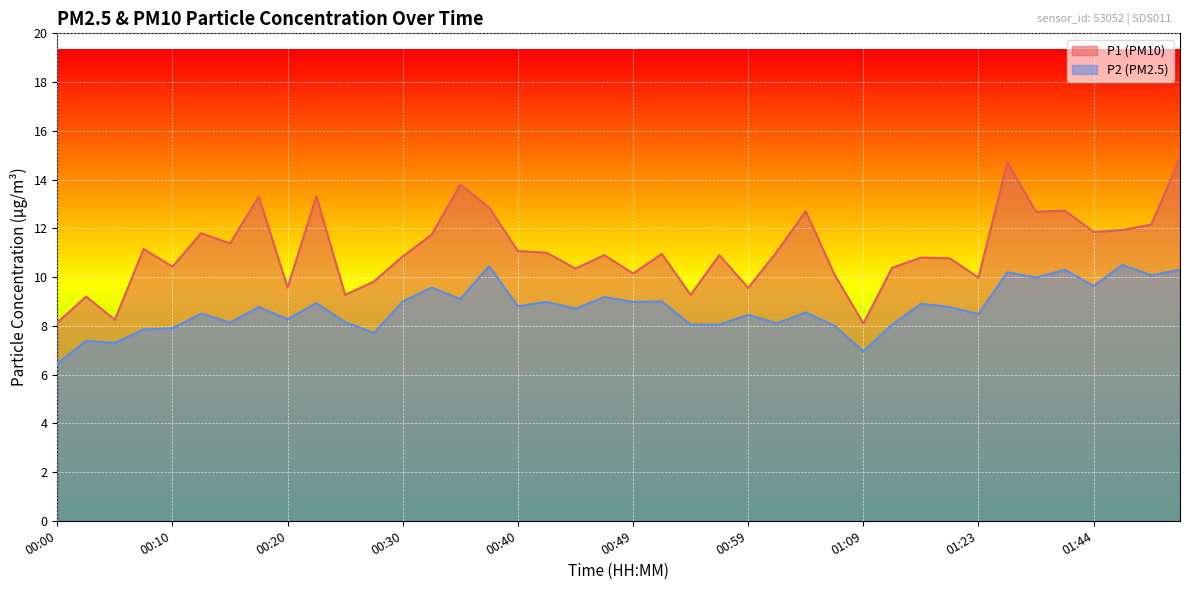

Which series has the largest total across all categories?

P1 (PM10)